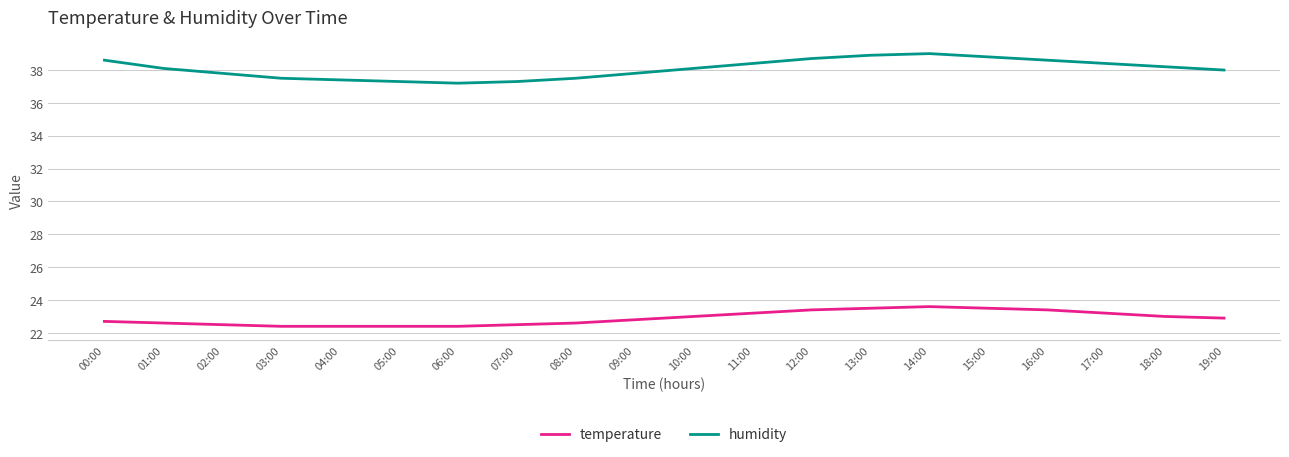

The value of temperature at 18:00 is 38.1. True or false?

False